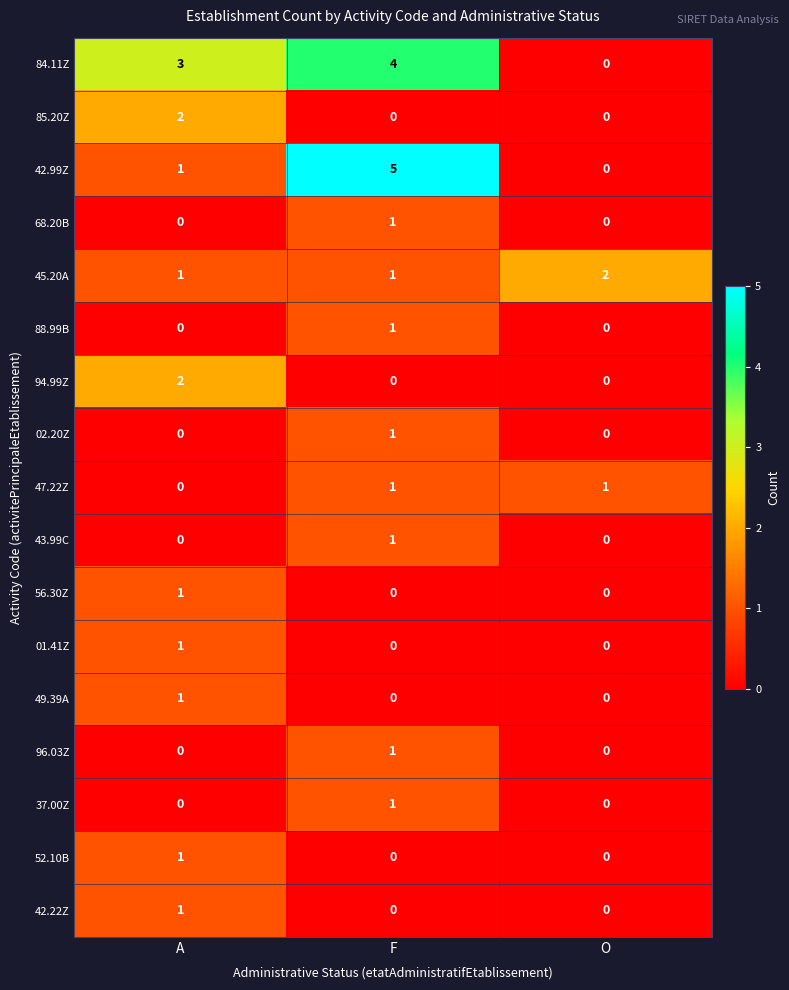

What is the greatest value displayed?

5